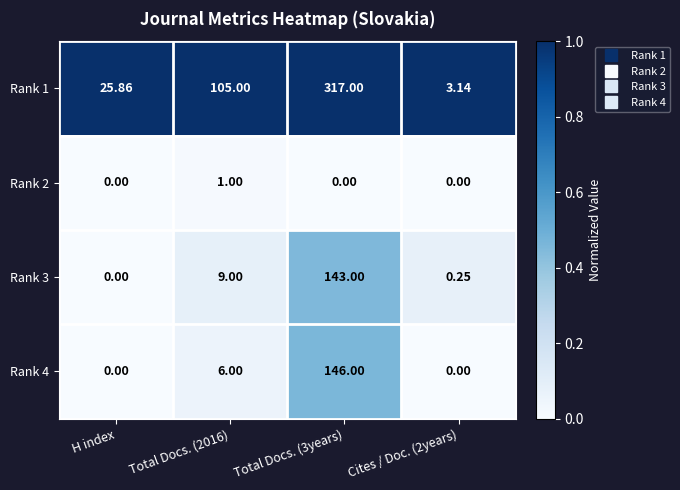

Is the value of Rank 1 at H index greater than the value of Rank 2 at H index?

Yes